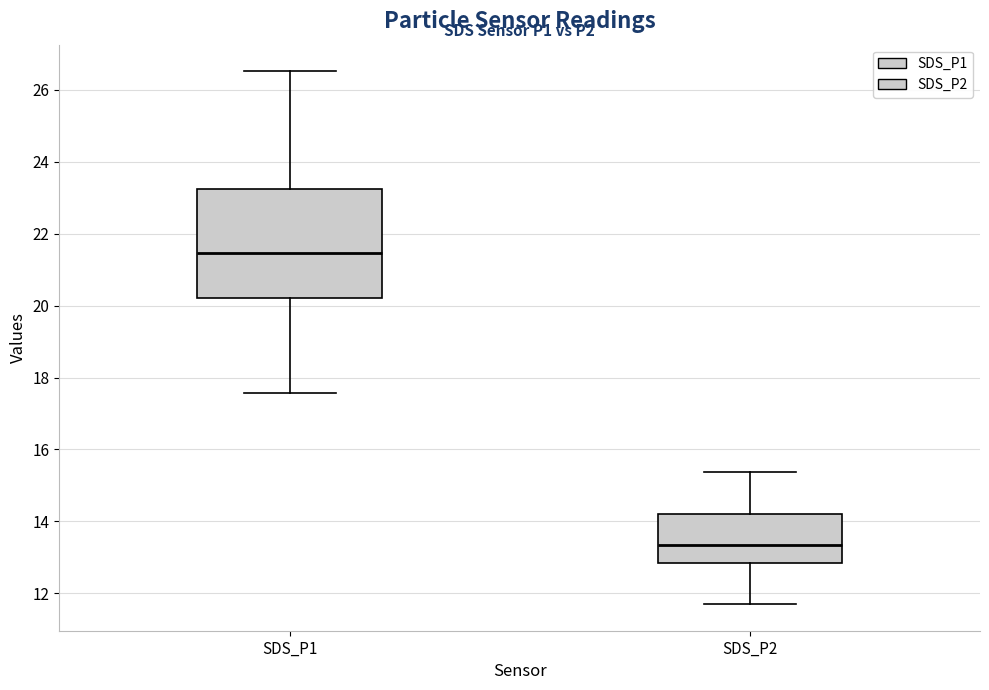

Which box's median line is the lowest?

SDS_P2